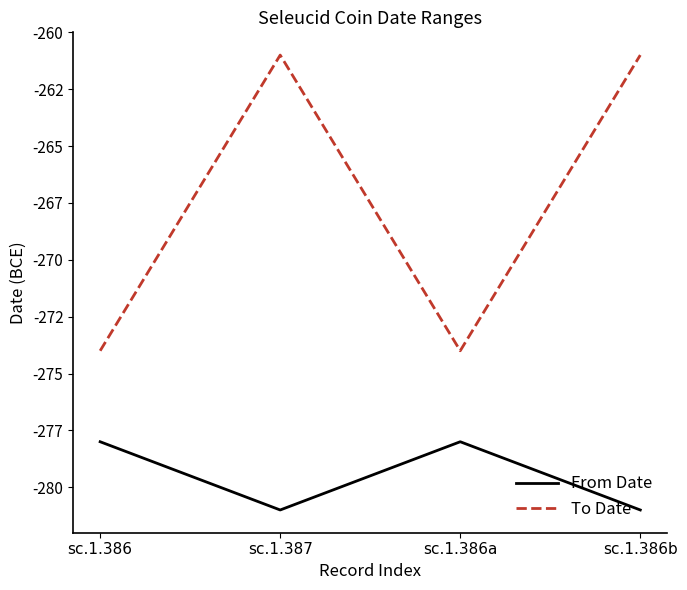

Does the chart have visible grid lines?

No